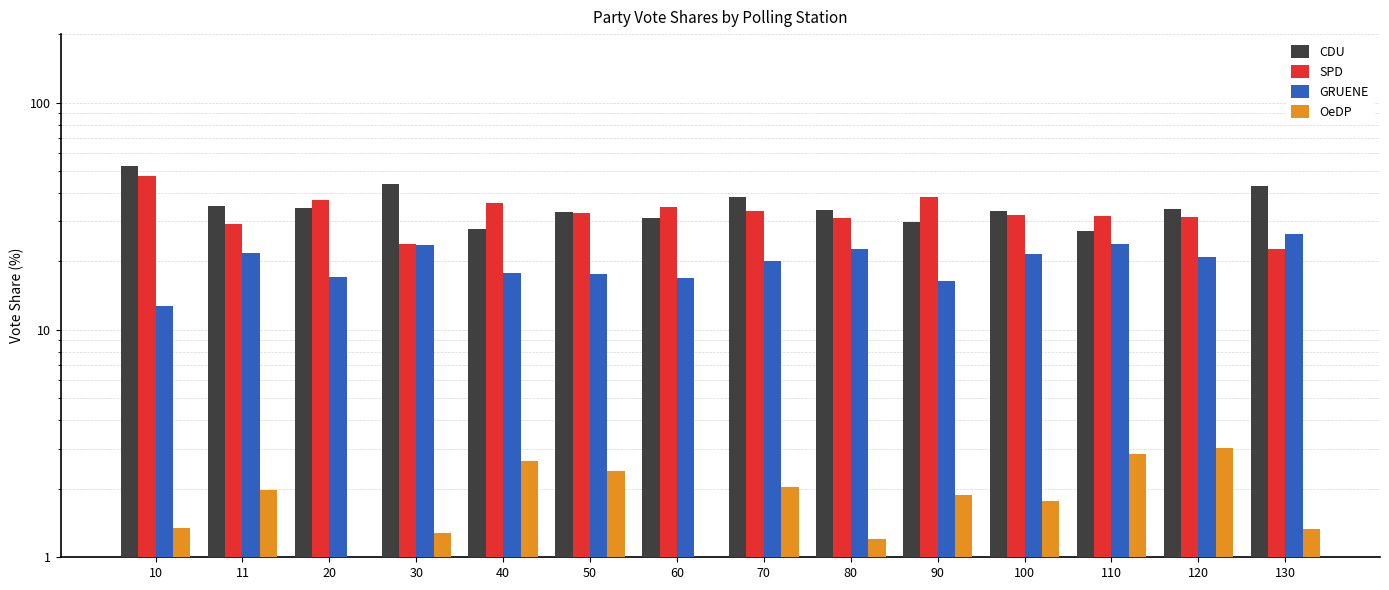

Which series has the widest spread of values?

CDU